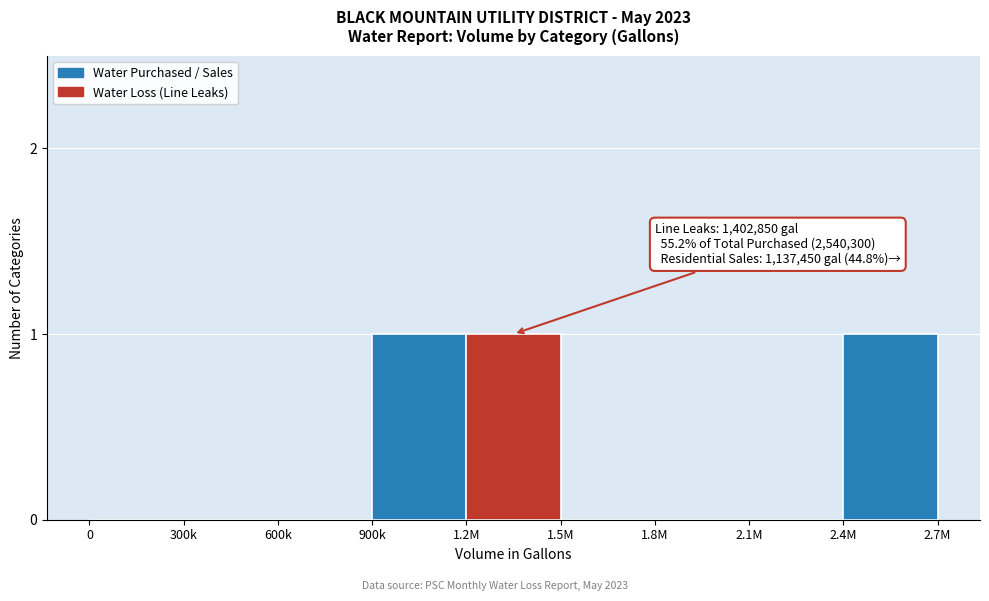

Reading left to right, what are all the values shown in this chart?

0=0	300k=0	600k=0	900k=1	1.2M=1	1.5M=0	1.8M=0	2.1M=0	2.4M=1